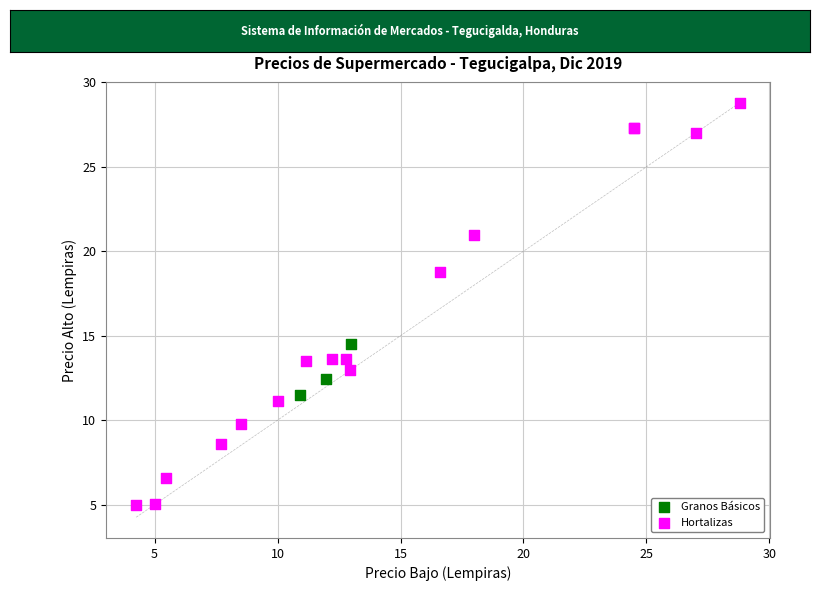

Which series has the largest Y range (max minus min)?

Hortalizas